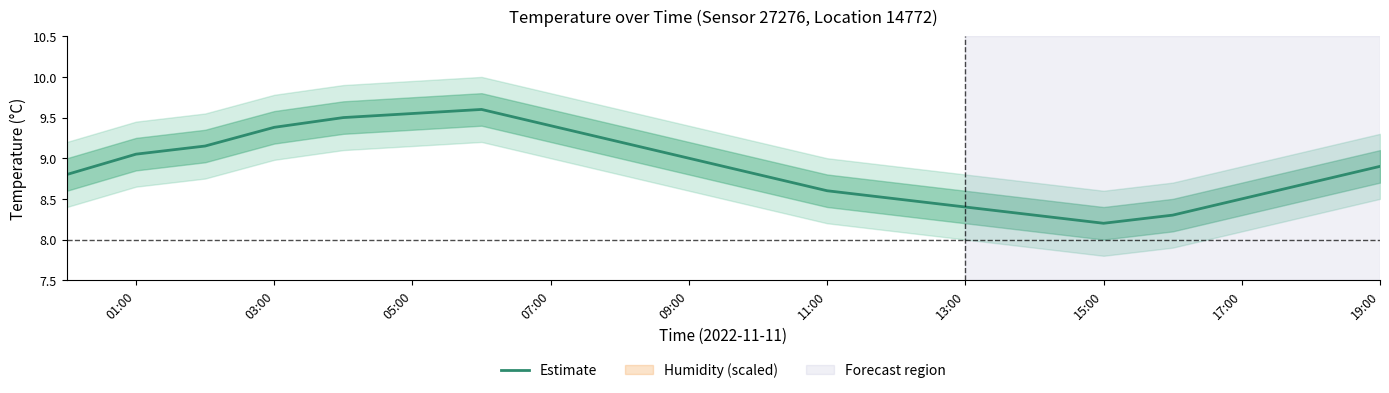

Is it true that Estimate equals 5.0 at 01:00?

False